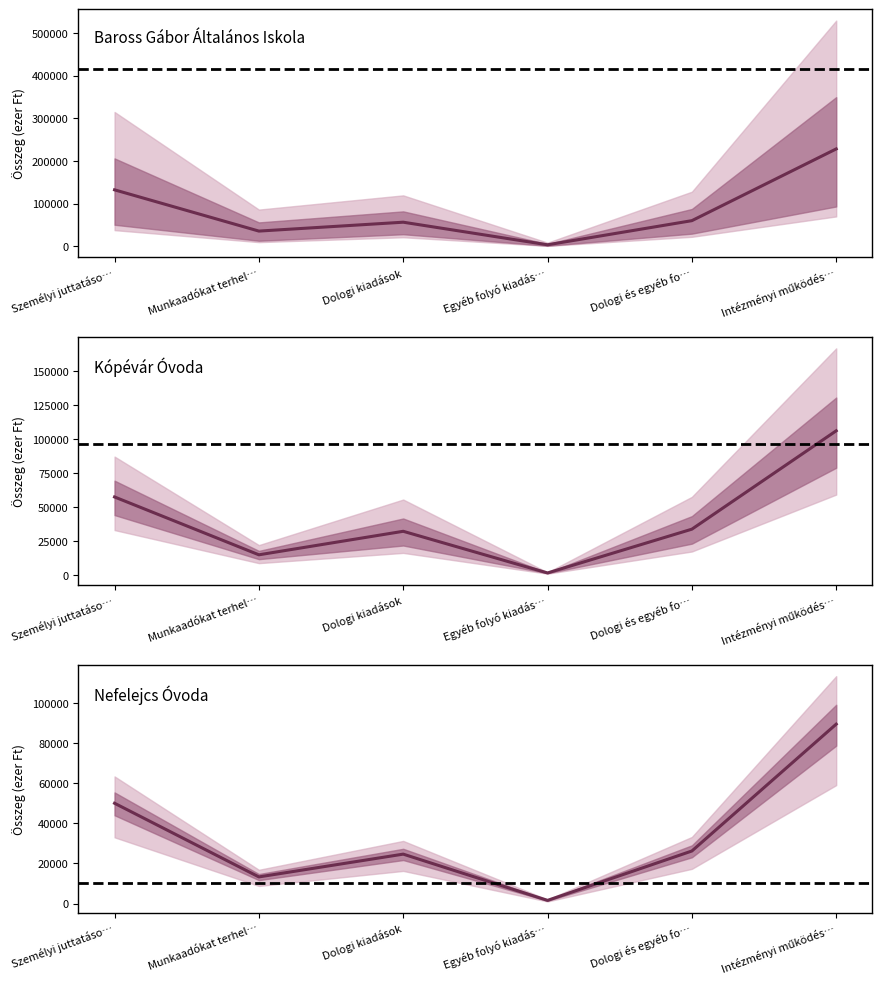

True or false: Baross Gábor Általános Iskola has a value of 3608 at Egyéb folyó kiadás….

True